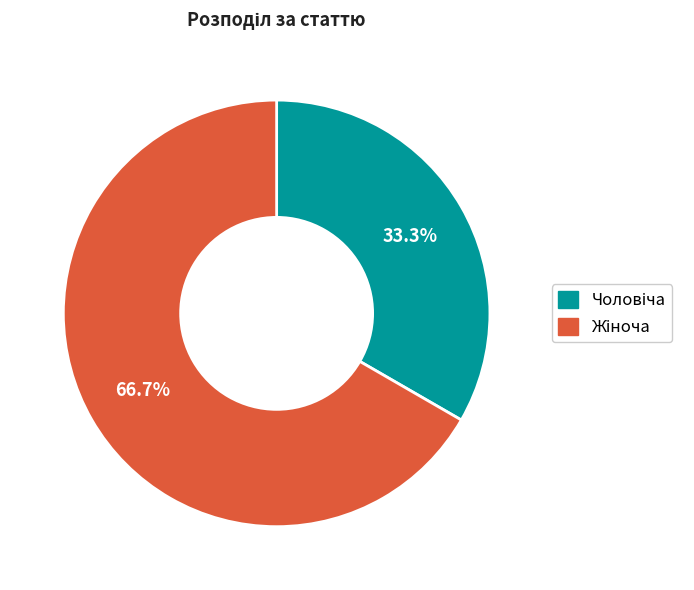

Is there a majority slice in this chart?

Yes